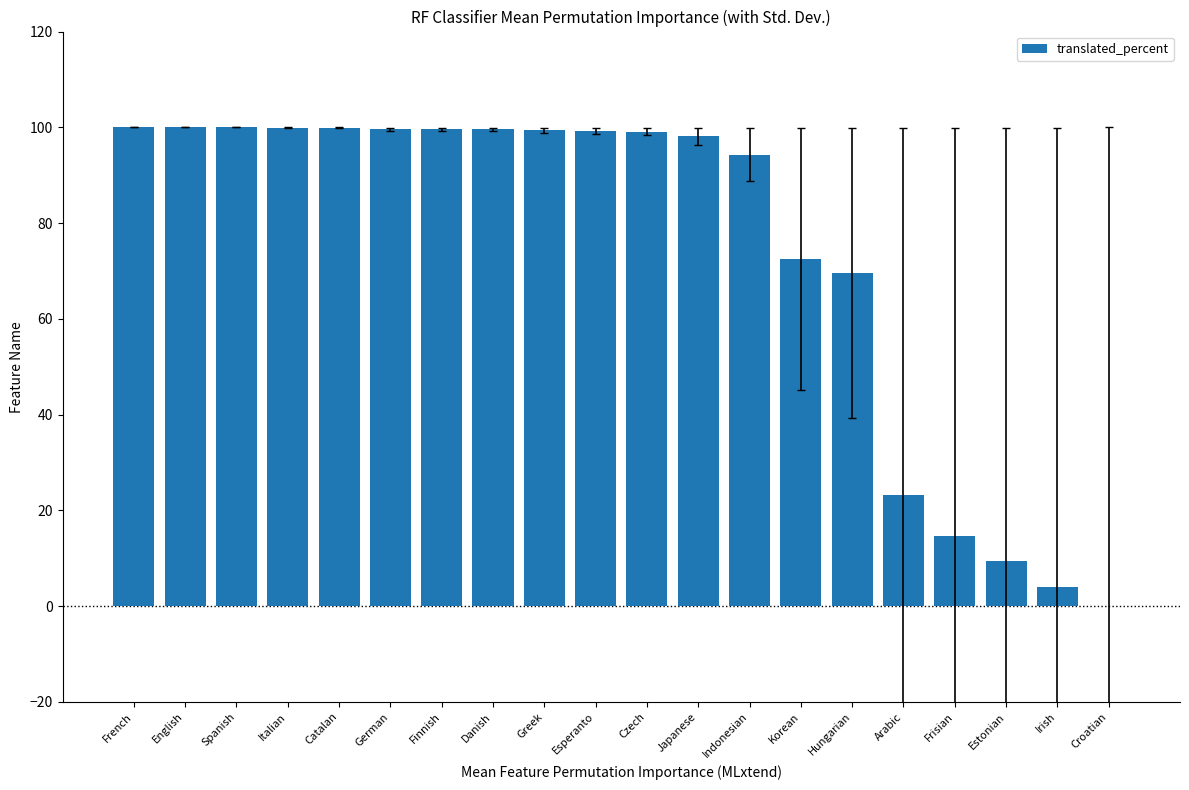

The value at Hungarian is 107.9. True or false?

False